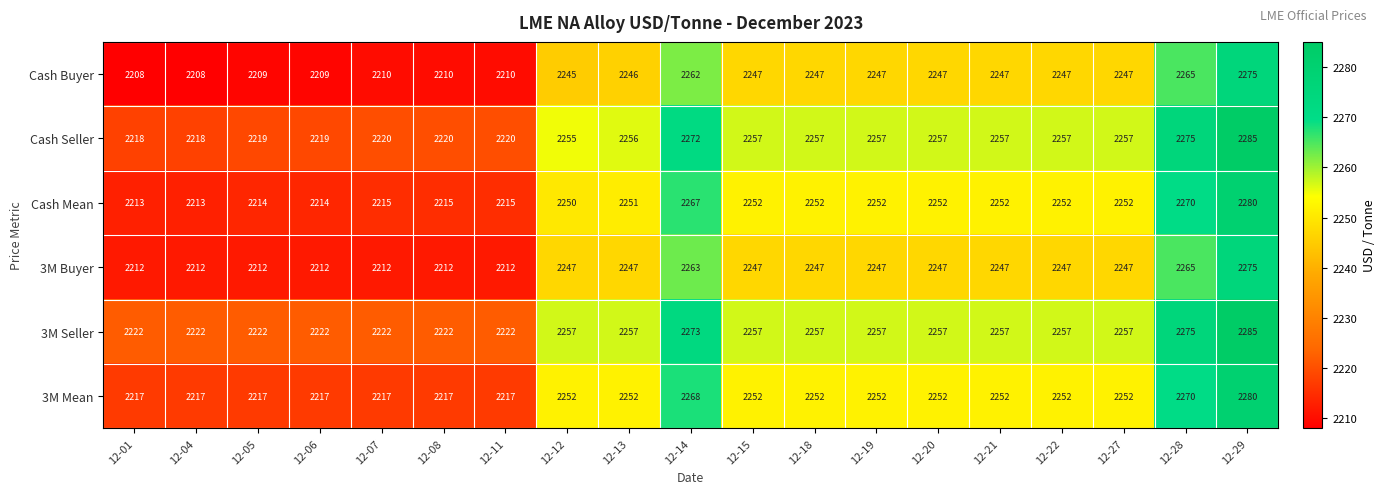

Which category has the highest value in the Cash Seller series?

12-29